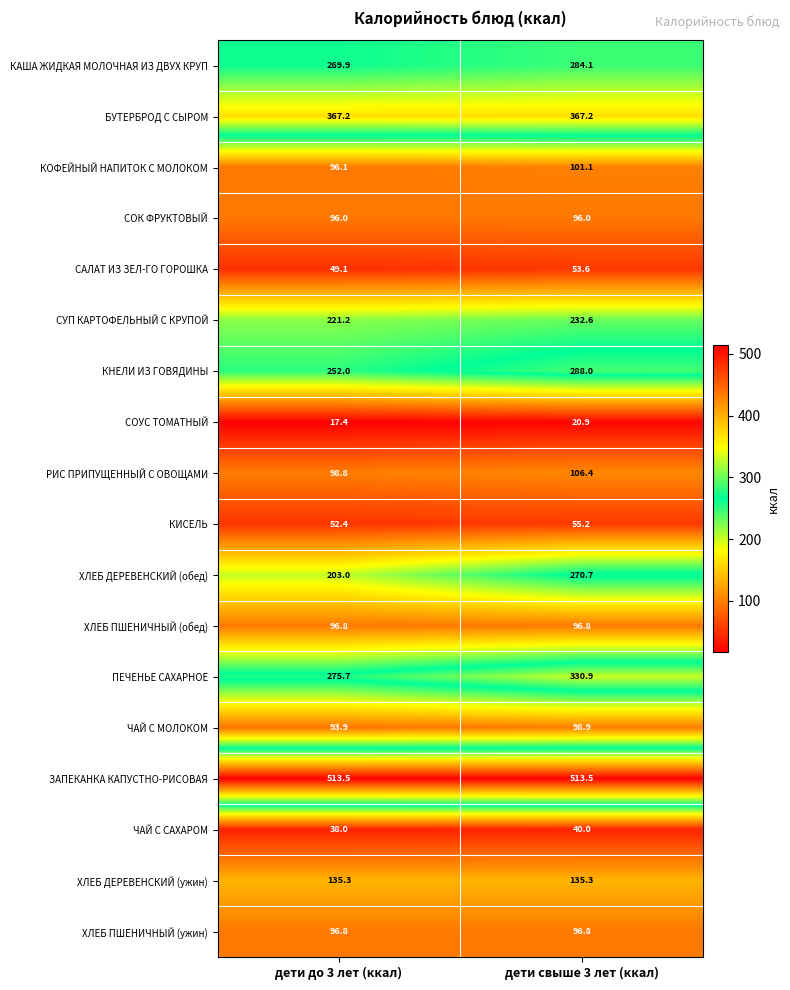

List the labels in order of САЛАТ ИЗ ЗЕЛ-ГО ГОРОШКА value, smallest first.

дети до 3 лет (ккал), дети свыше 3 лет (ккал)